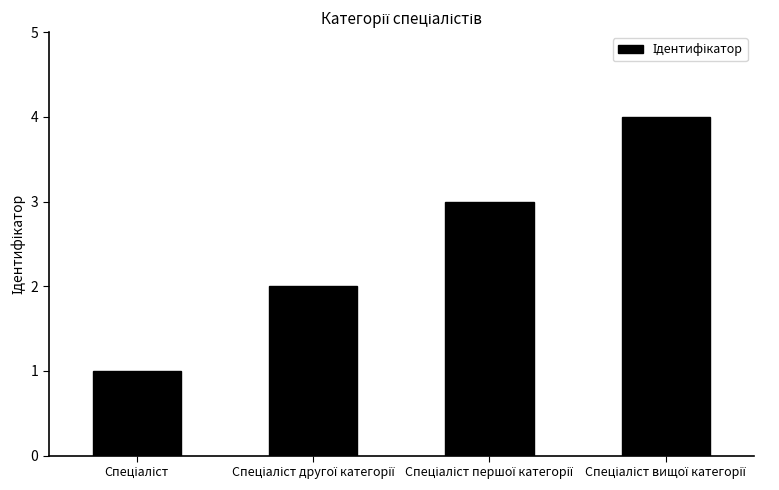

What is the sum of all values?

10